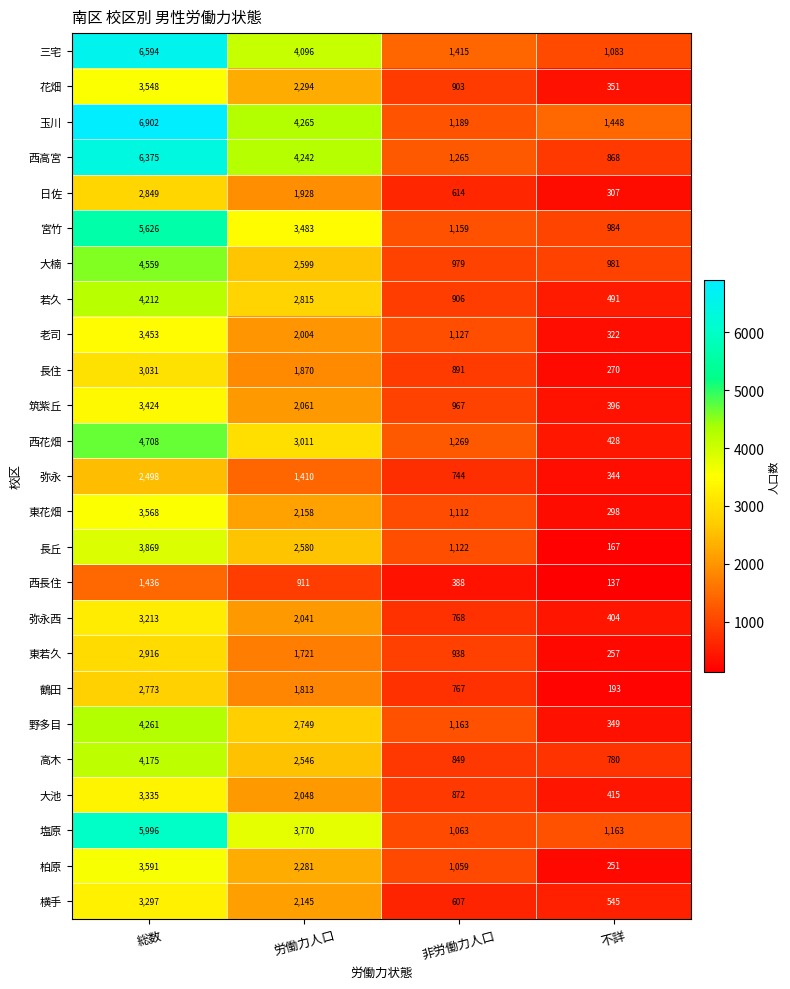

At 不詳, list the series in order from largest to smallest.

玉川, 塩原, 三宅, 宮竹, 大楠, 西高宮, 高木, 横手, 若久, 西花畑, 大池, 弥永西, 筑紫丘, 花畑, 野多目, 弥永, 老司, 日佐, 東花畑, 長住, 東若久, 柏原, 鶴田, 長丘, 西長住